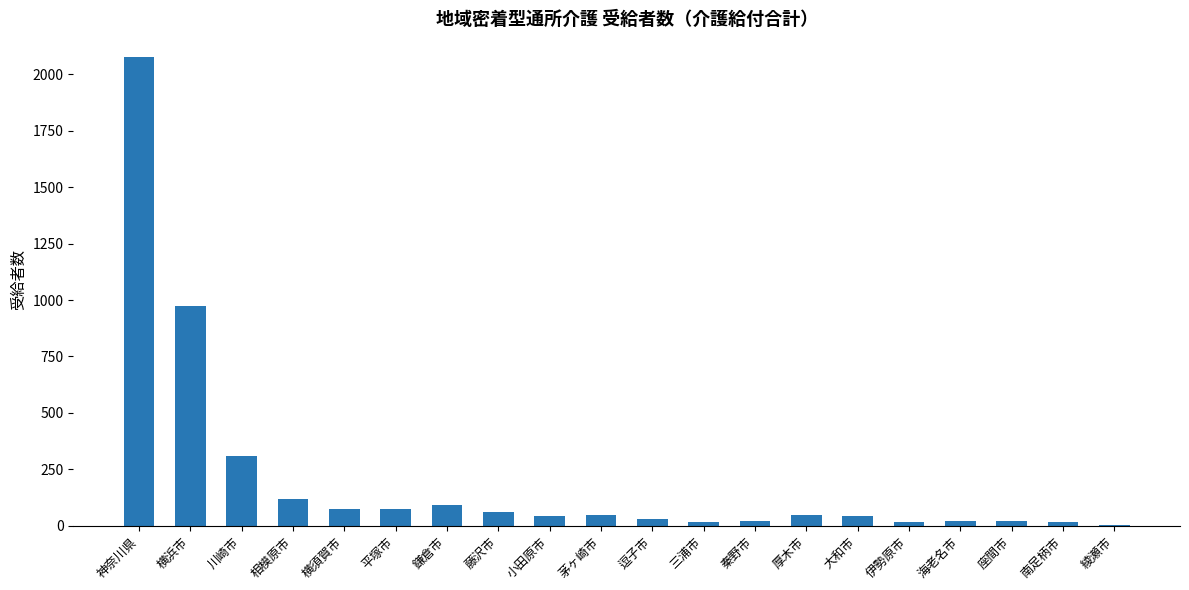

The value at 川崎市 is 105. True or false?

False